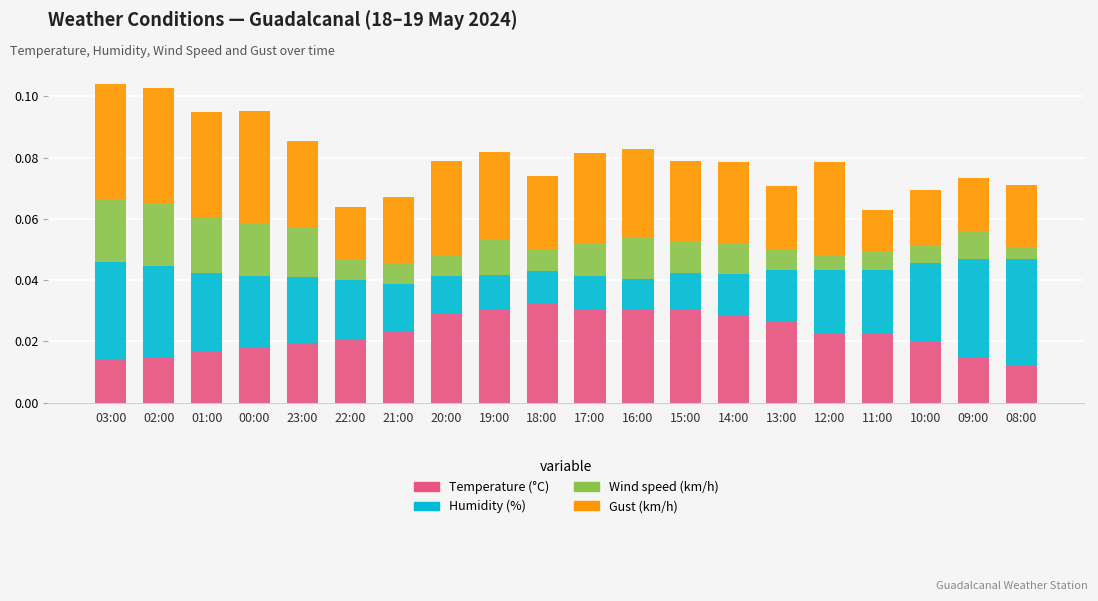

Which series has the largest total across all categories?

Gust (km/h)